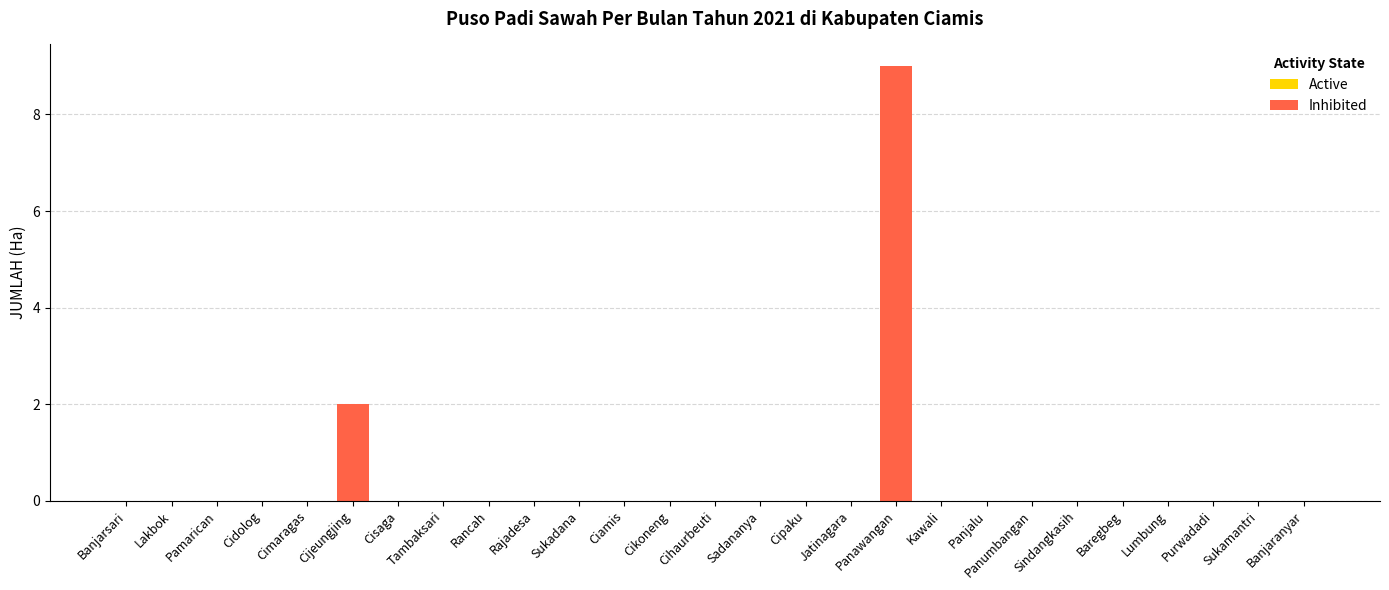

Reading left to right, what are all the values shown in this chart?

0	0	0	0	0	2	0	0	0	0	0	0	0	0	0	0	0	9	0	0	0	0	0	0	0	0	0